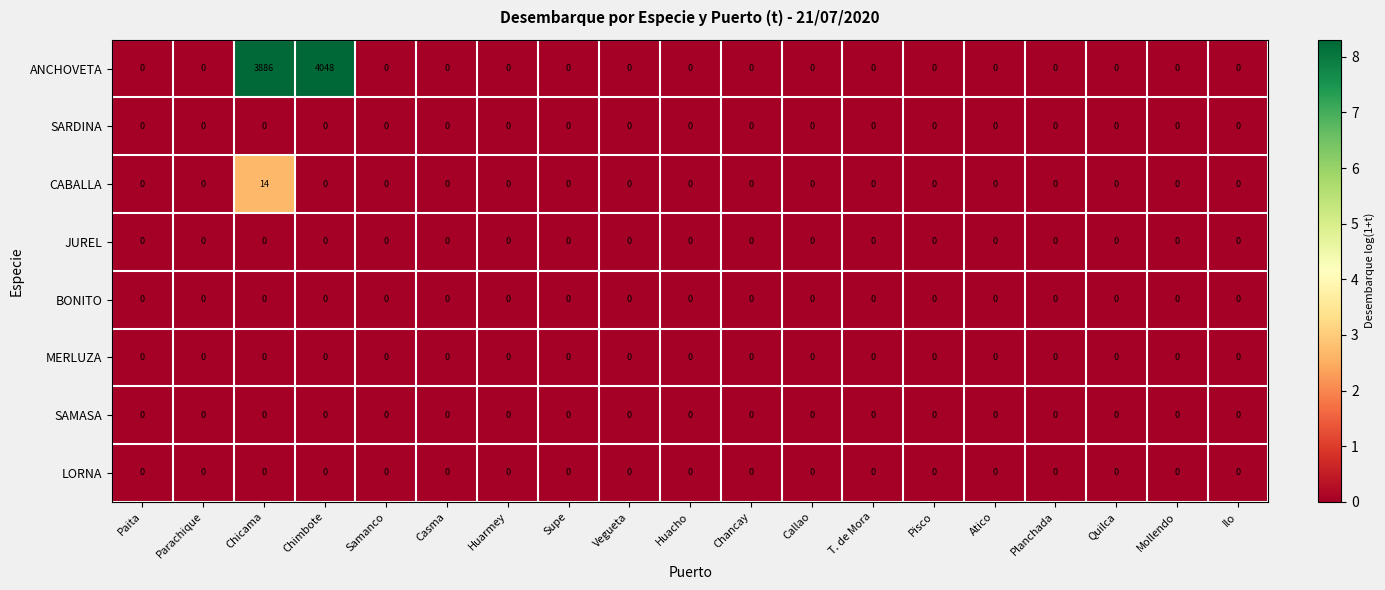

What is the difference between the second highest and second lowest values in the ANCHOVETA series?

3886